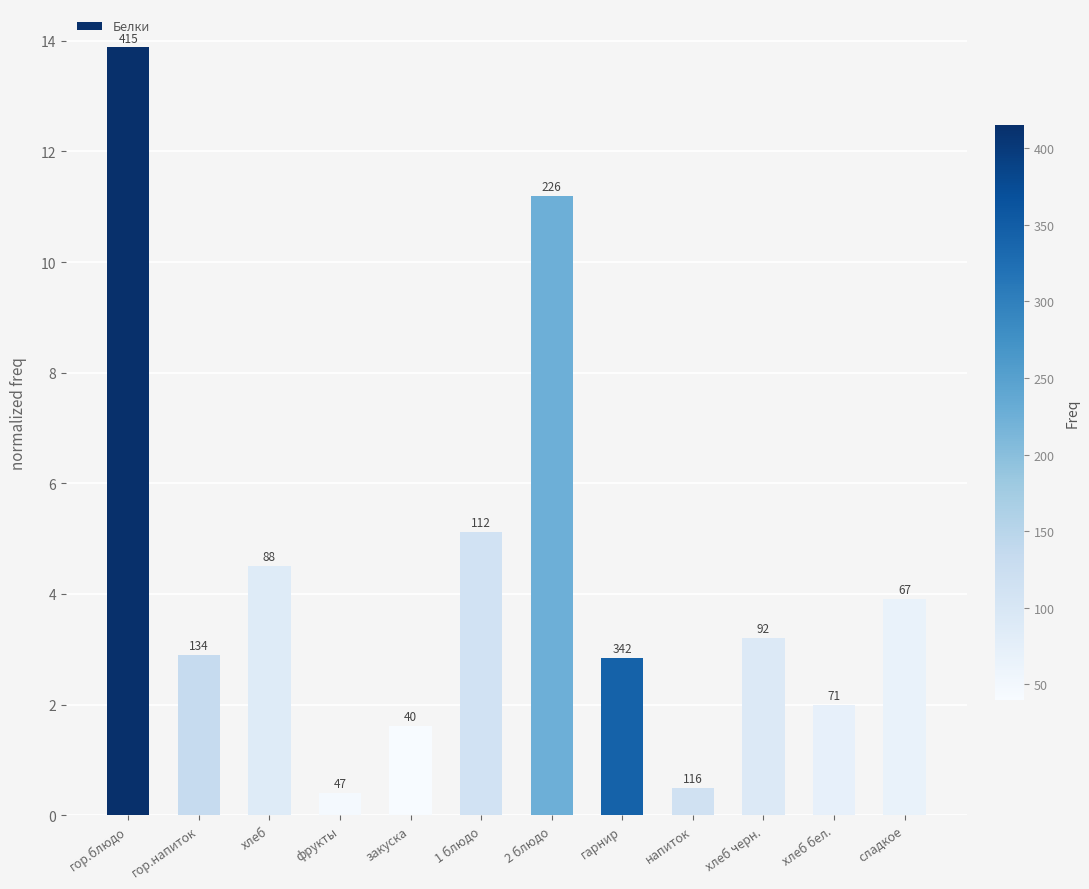

What is the ratio of the value at хлеб черн. to the value at хлеб бел.?

1.6